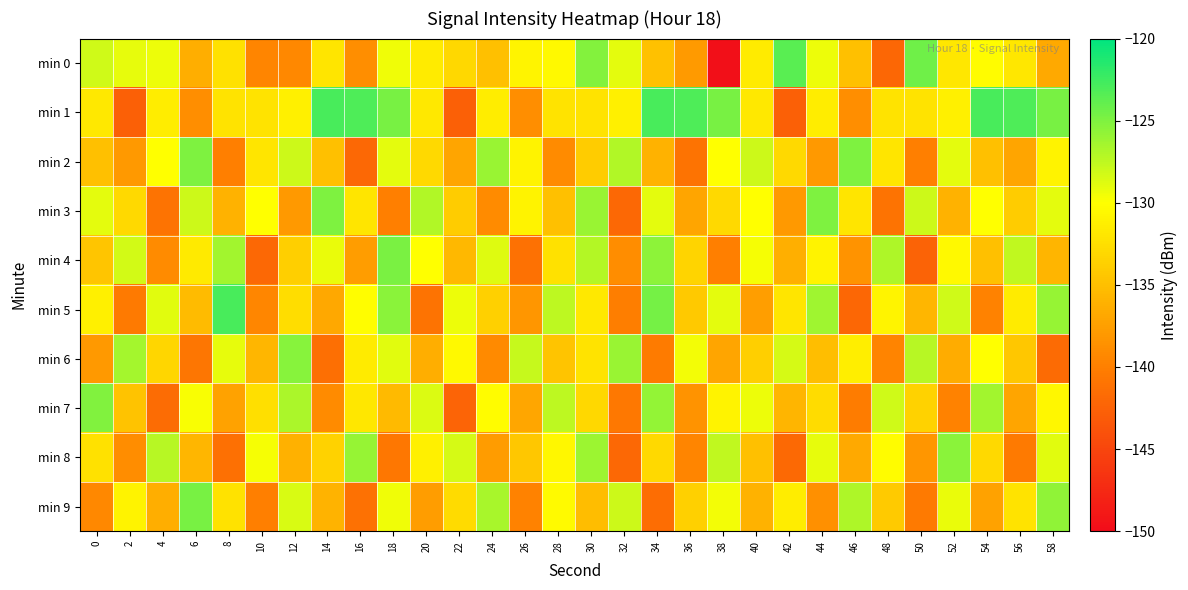

Which series has the largest range (max minus min)?

min 0